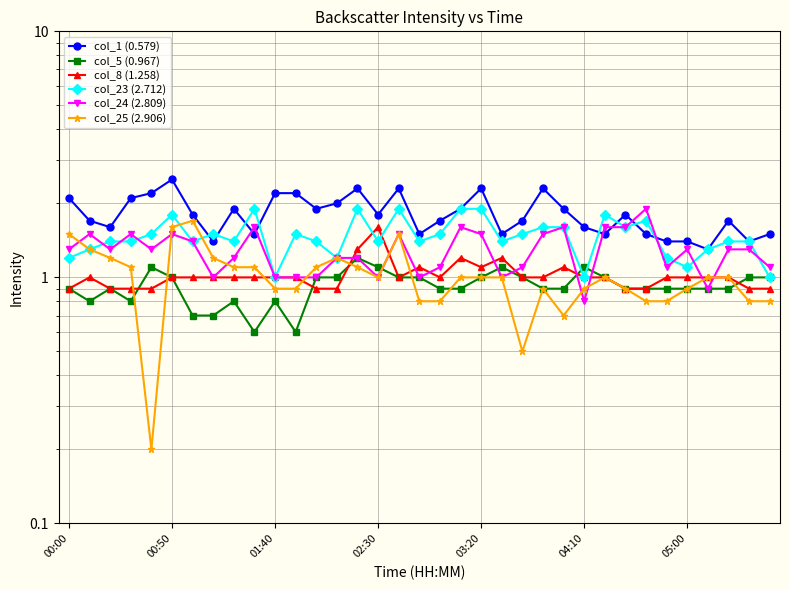

What is the difference between the highest and lowest values at 22?

1.2